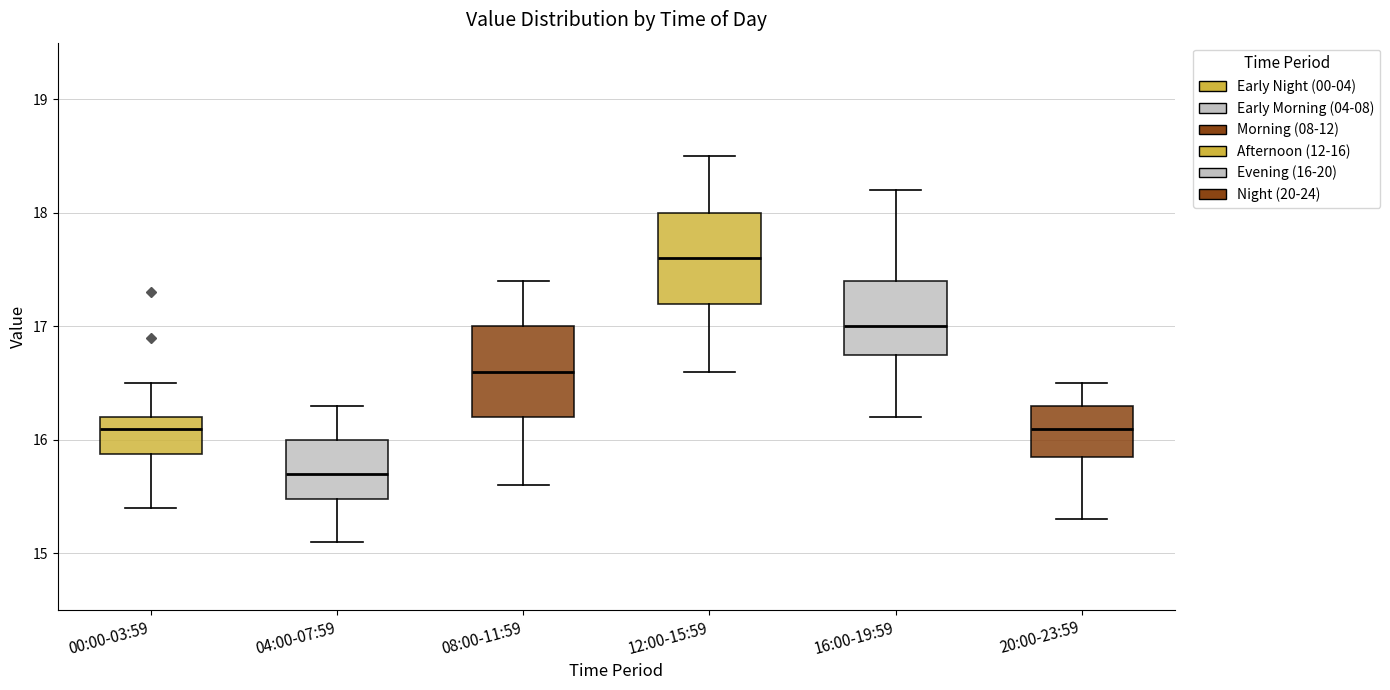

Reading left to right, transcribe this box plot: for each box, give where its median line is, the range the box spans, and where its two whiskers end, as read against the y-axis. The values are not printed on the chart, so give them approximately, as read against the axis.

00:00-03:59: median 16.1, box 15.9 to 16.2, whiskers 15.4 to 16.5
04:00-07:59: median 15.7, box 15.5 to 16.0, whiskers 15.1 to 16.3
08:00-11:59: median 16.6, box 16.2 to 17.0, whiskers 15.6 to 17.4
12:00-15:59: median 17.6, box 17.2 to 18.0, whiskers 16.6 to 18.5
16:00-19:59: median 17.0, box 16.8 to 17.4, whiskers 16.2 to 18.2
20:00-23:59: median 16.1, box 15.9 to 16.3, whiskers 15.3 to 16.5